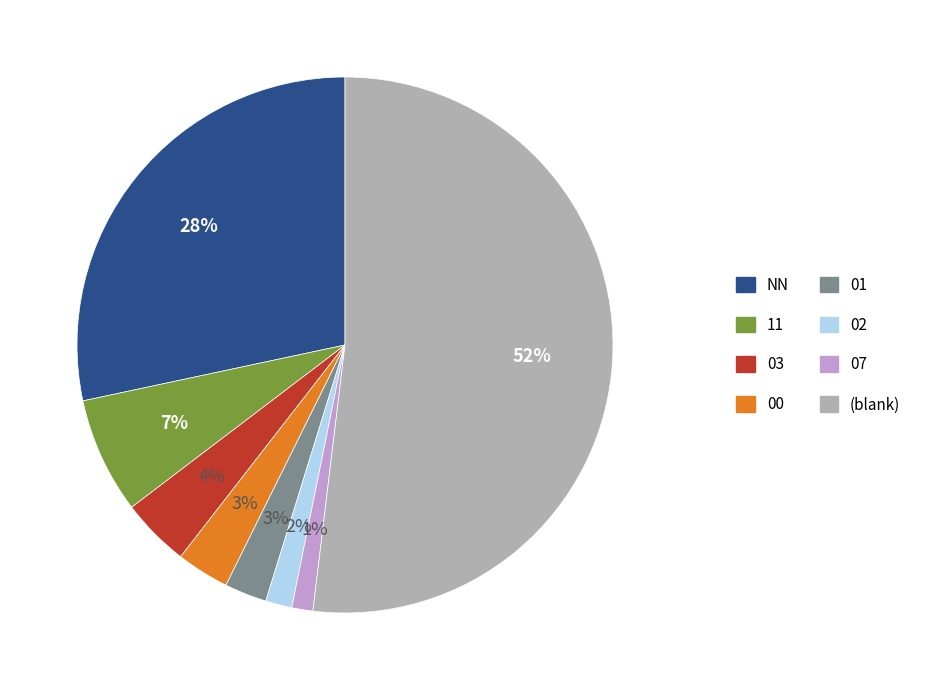

What is the majority slice?

(blank)